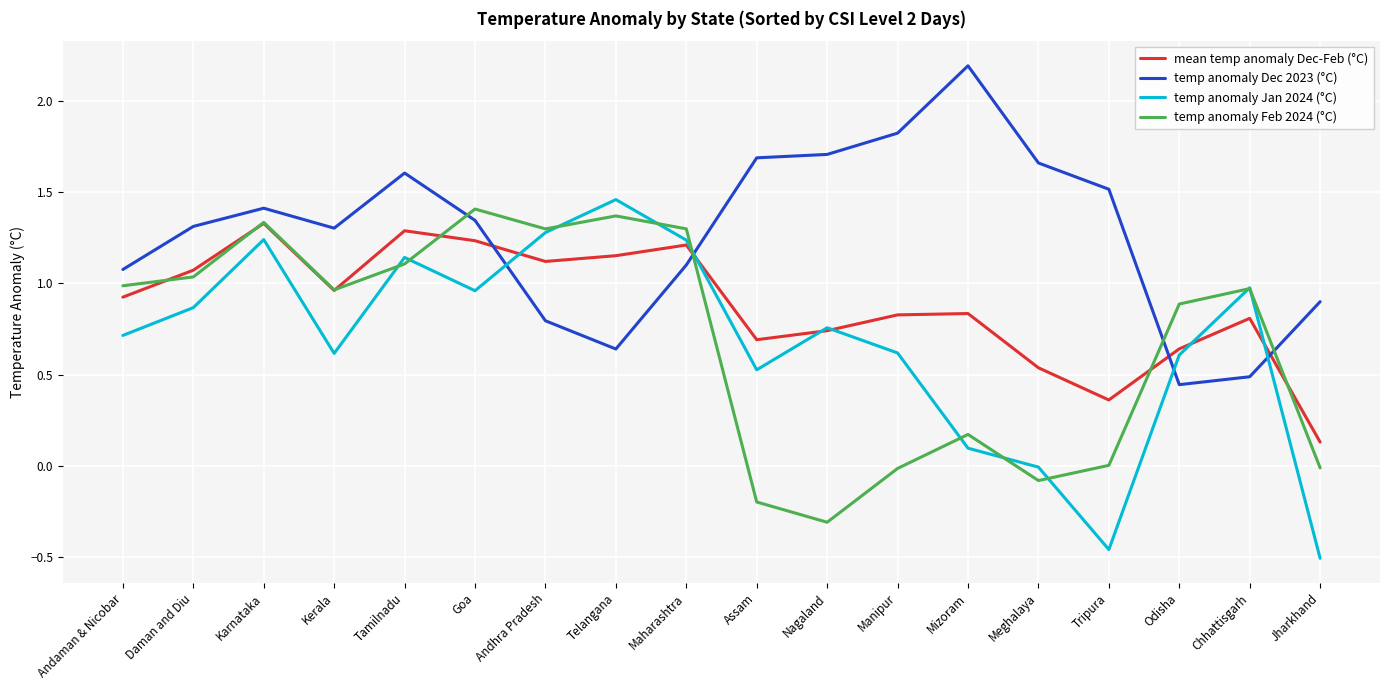

Is it true that temp anomaly Feb 2024 (°C) equals 1.1 at Tamilnadu?

True